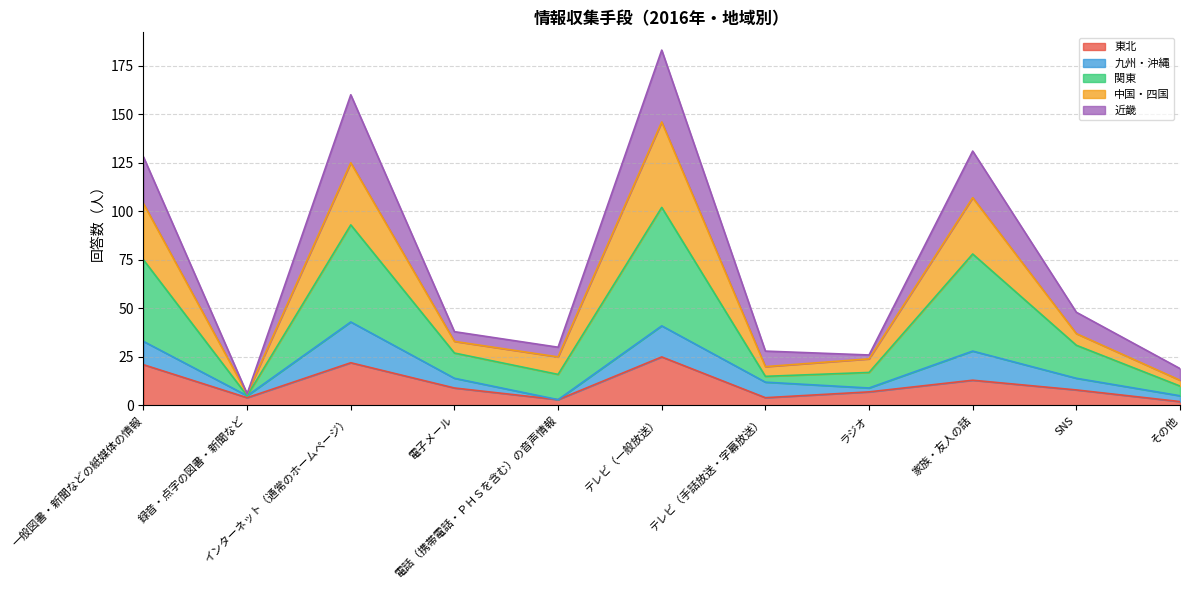

What is the highest value of the 東北 series?

25